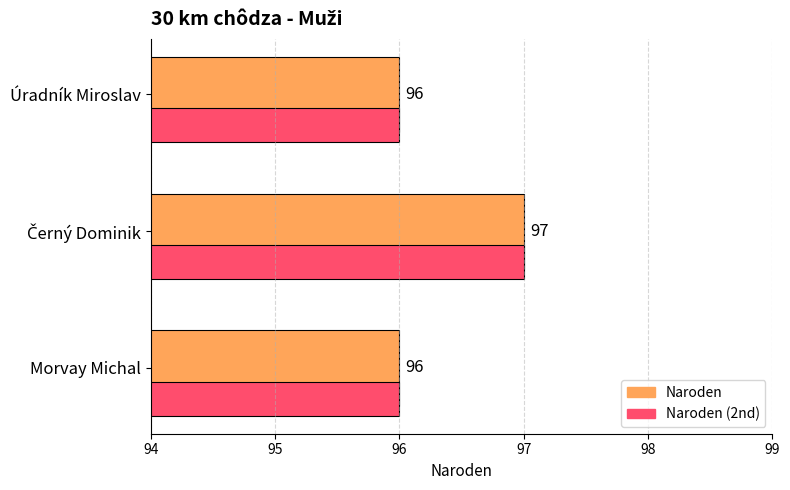

What is the maximum value shown in the chart?

97